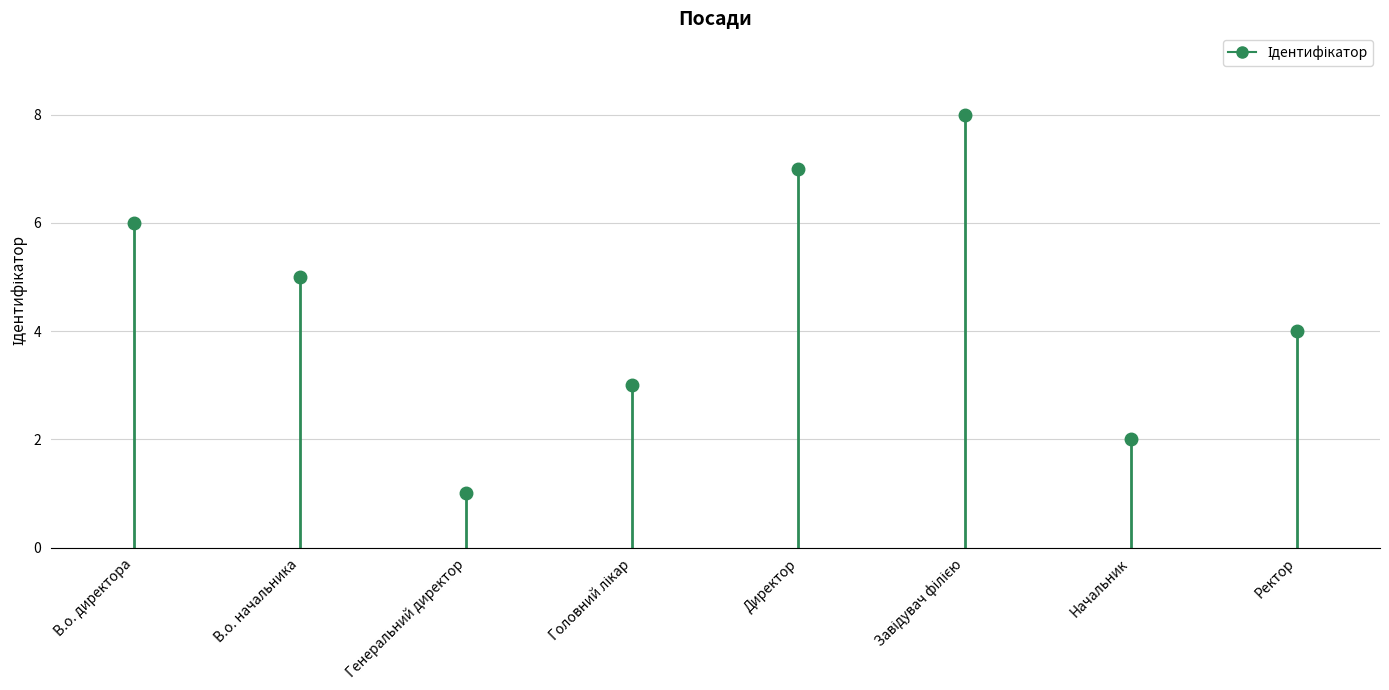

Is this an area chart (filled region under the line)?

No